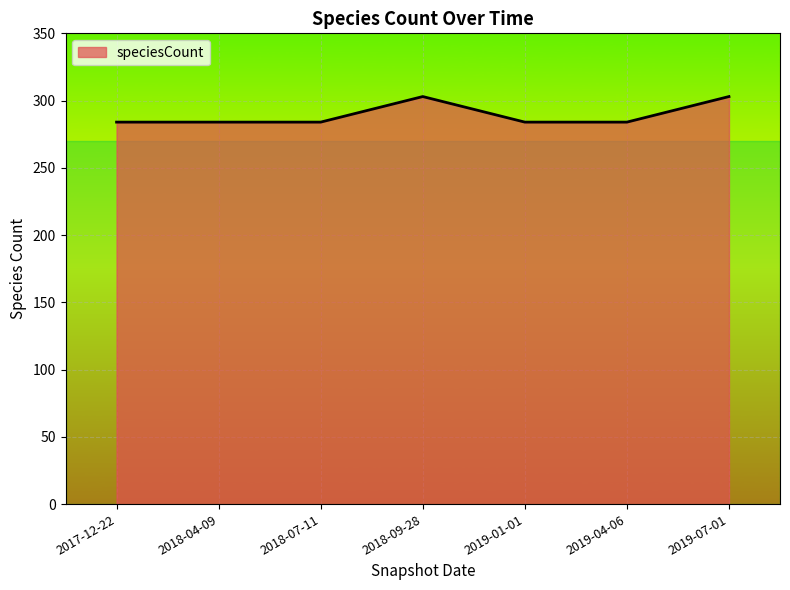

How many lines are shown in the chart?

1